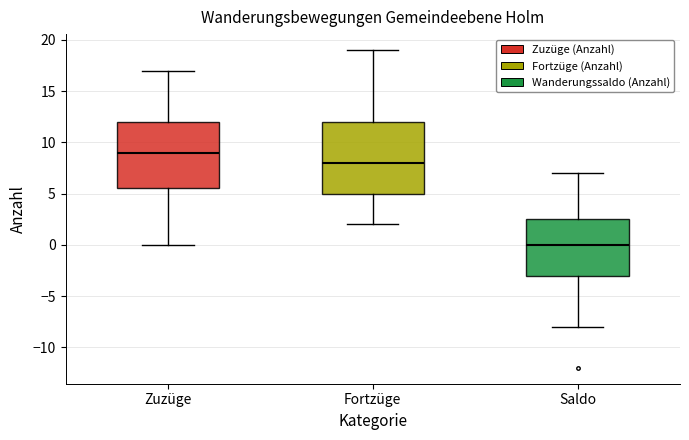

Comparing the boxes themselves (not the whiskers), which one is the tallest?

Fortzüge